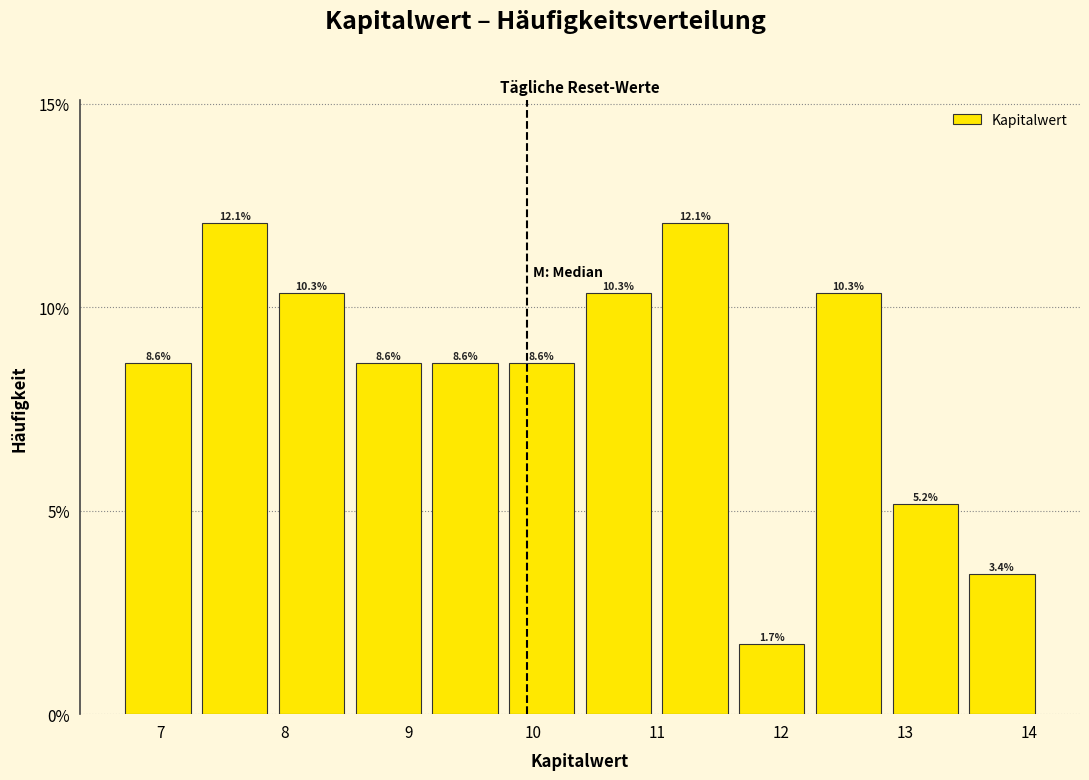

How tall is the bar that spans 11.6 to 12.2 on the x-axis? The bar edges are not printed on the chart, so give them approximately, as read against the axis.

1.7